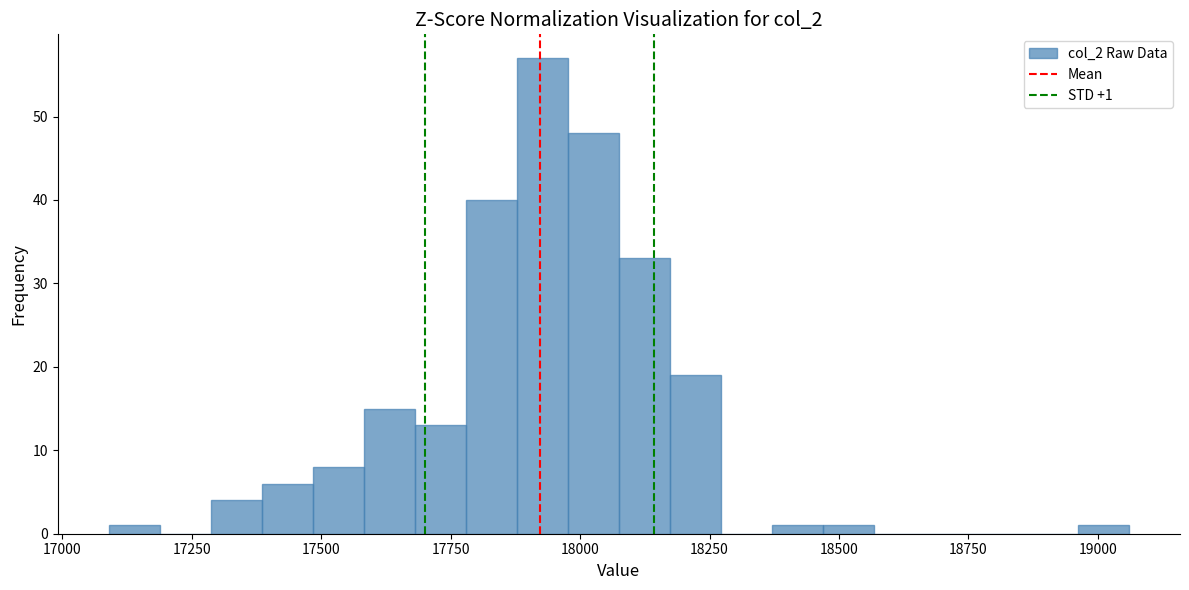

Read against the x-axis, roughly where is the centre of the tallest bar?

17950